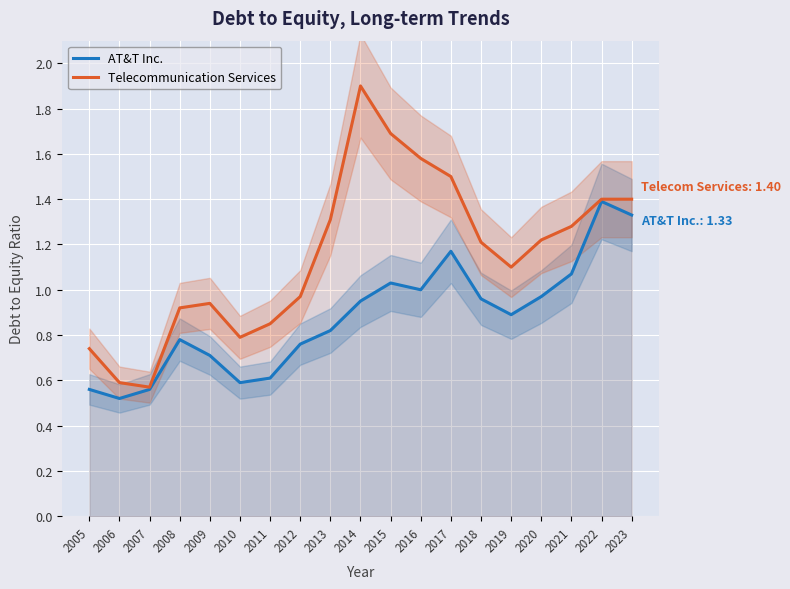

True or false: Telecommunication Services and AT&T Inc. cross at least once.

False